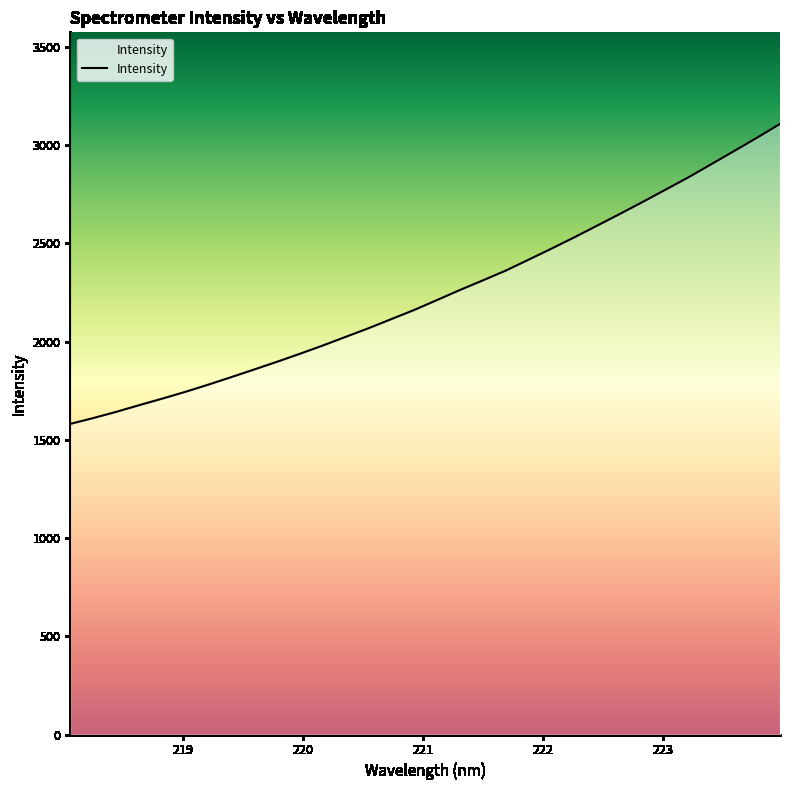

True or false: the data has more than 0 interior local peaks.

False